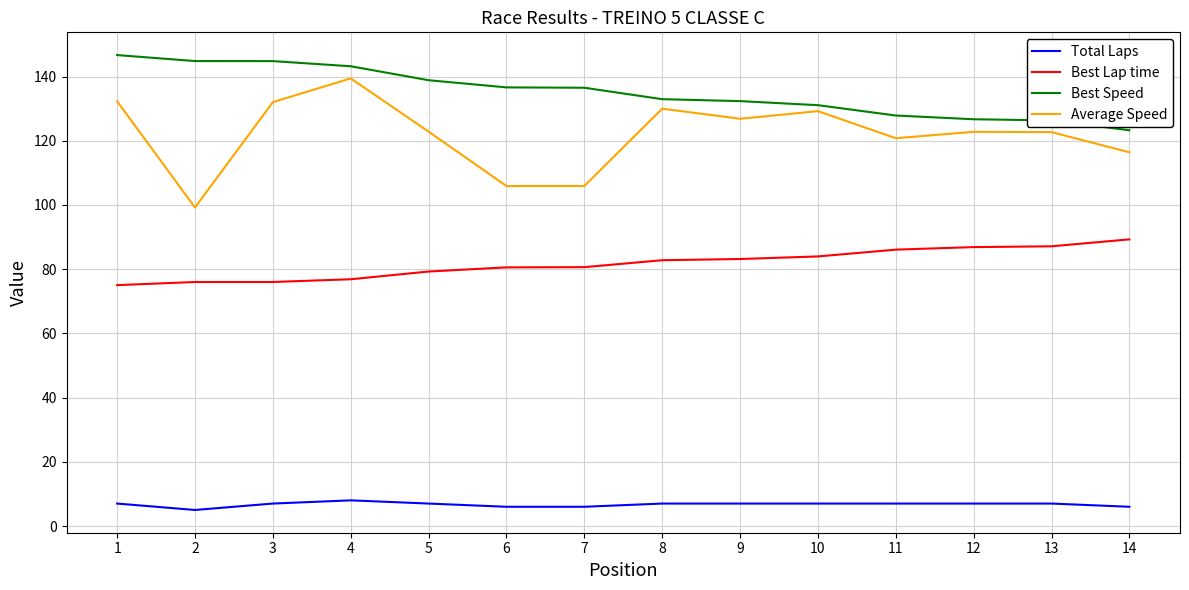

What is the lowest value of the Average Speed series?

99.2